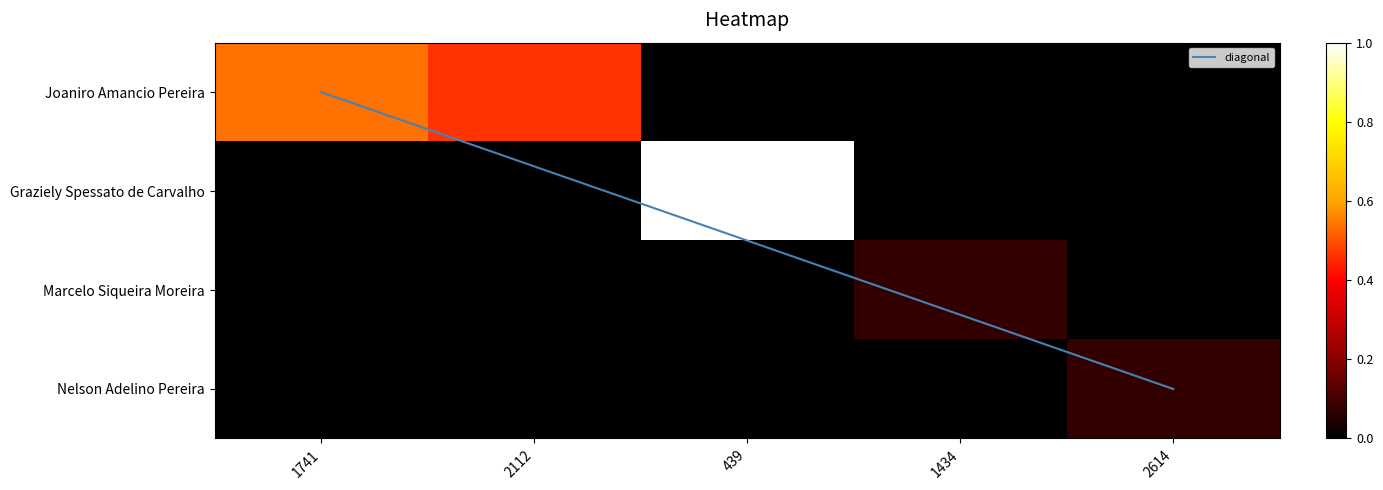

The value of Marcelo Siqueira Moreira at 2112 is -0.0. True or false?

False